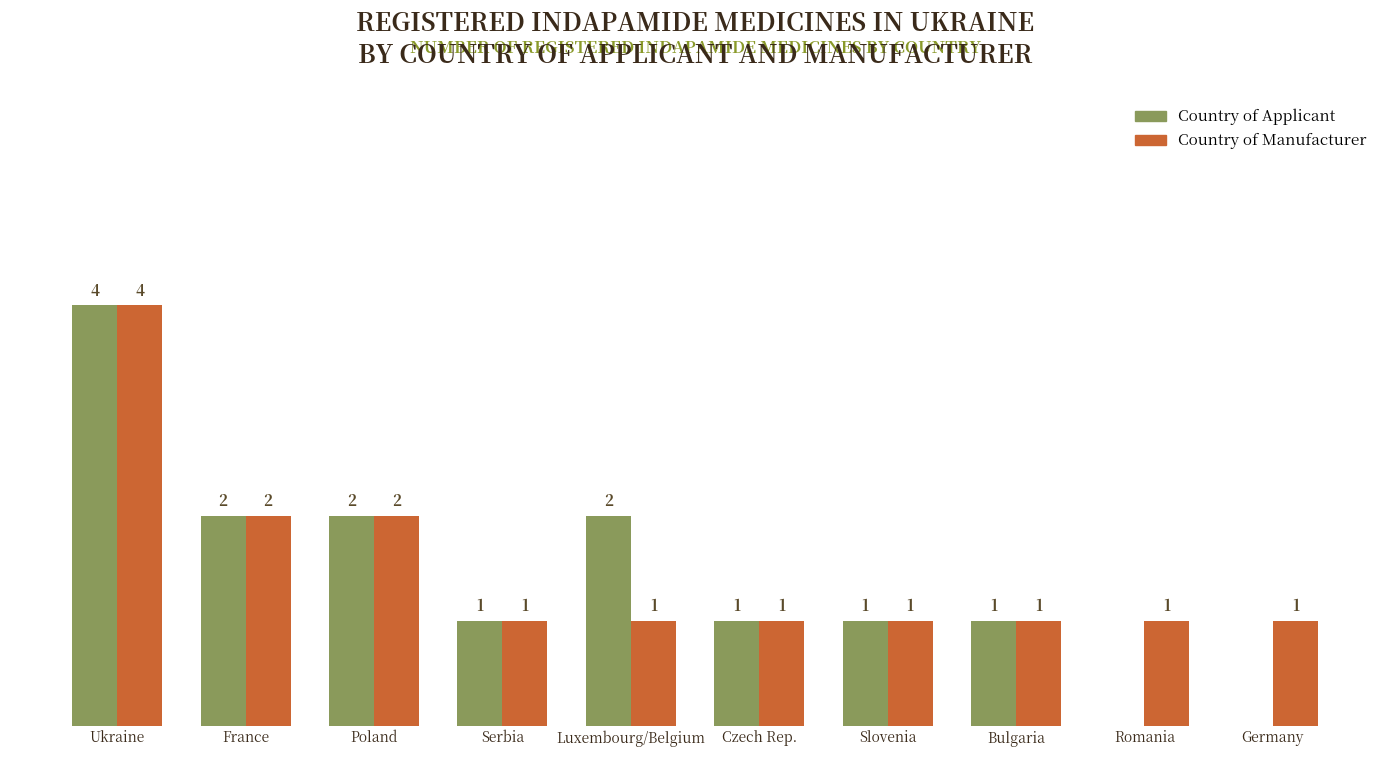

Is the value of Country of Manufacturer at Ukraine greater than the value of Country of Applicant at Luxembourg/Belgium?

Yes